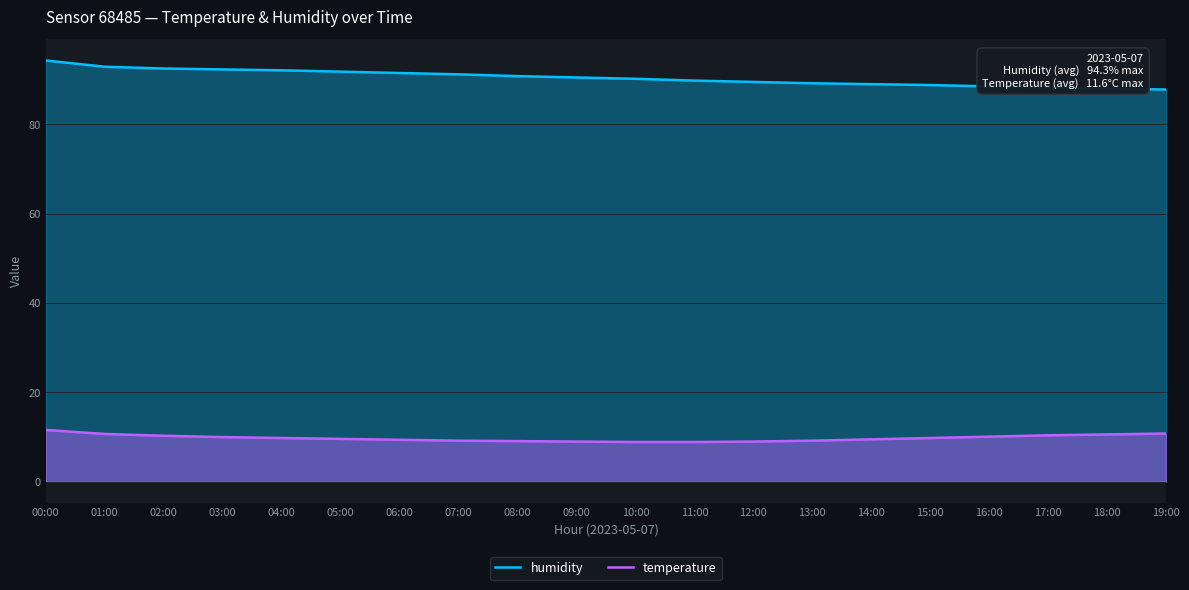

Reading left to right, list all the values displayed in this chart.

humidity: 94.3	92.9	92.5	92.3	92.1	91.8	91.5	91.2	90.8	90.5	90.2	89.8	89.5	89.2	89.0	88.8	88.5	88.3	88.0	87.8
temperature: 11.6	10.7	10.3	10.0	9.8	9.6	9.4	9.2	9.1	9.0	8.9	8.9	9.0	9.2	9.5	9.8	10.1	10.4	10.6	10.8